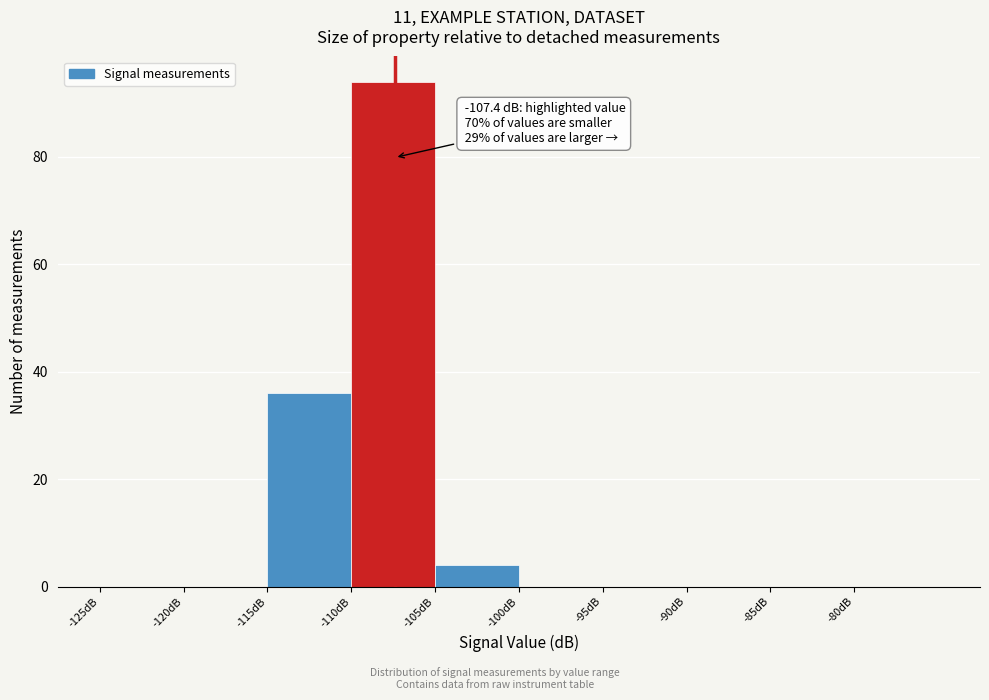

Which range on the x-axis has the tallest bar?

-110 to -105